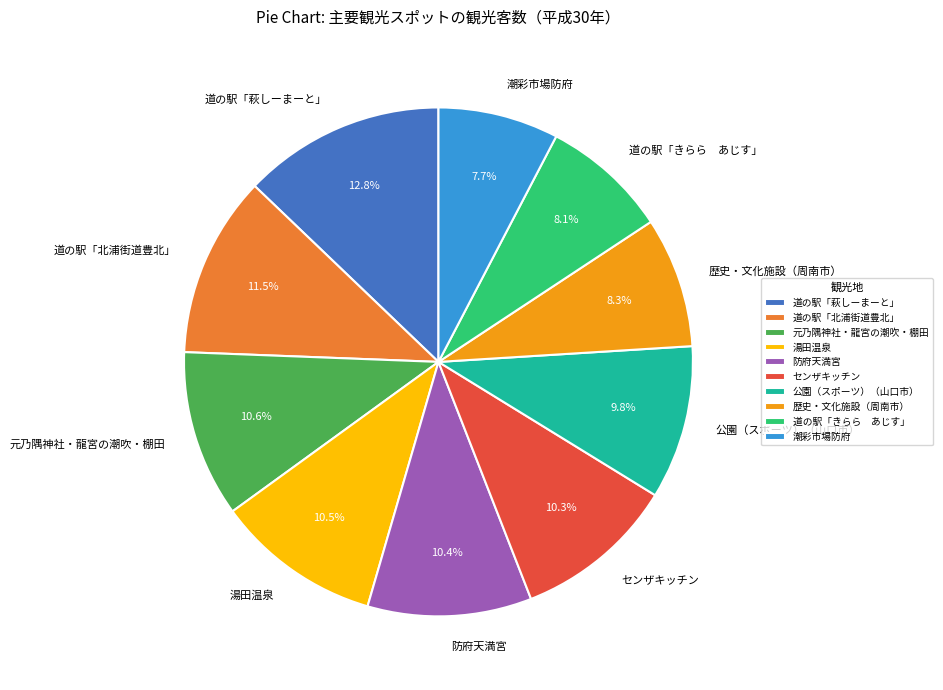

Is it true that センザキッチン is 10% of the pie?

True